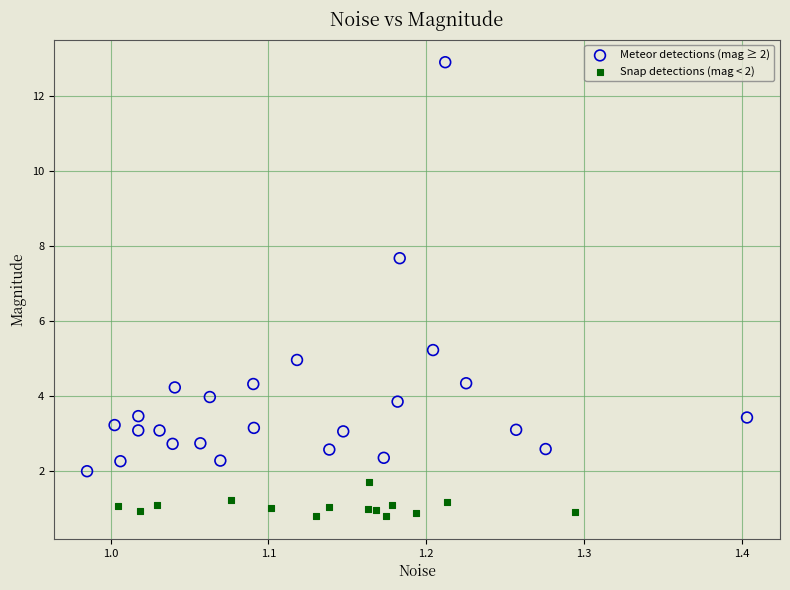

Which series reaches the maximum Y coordinate?

Meteor detections (mag ≥ 2)